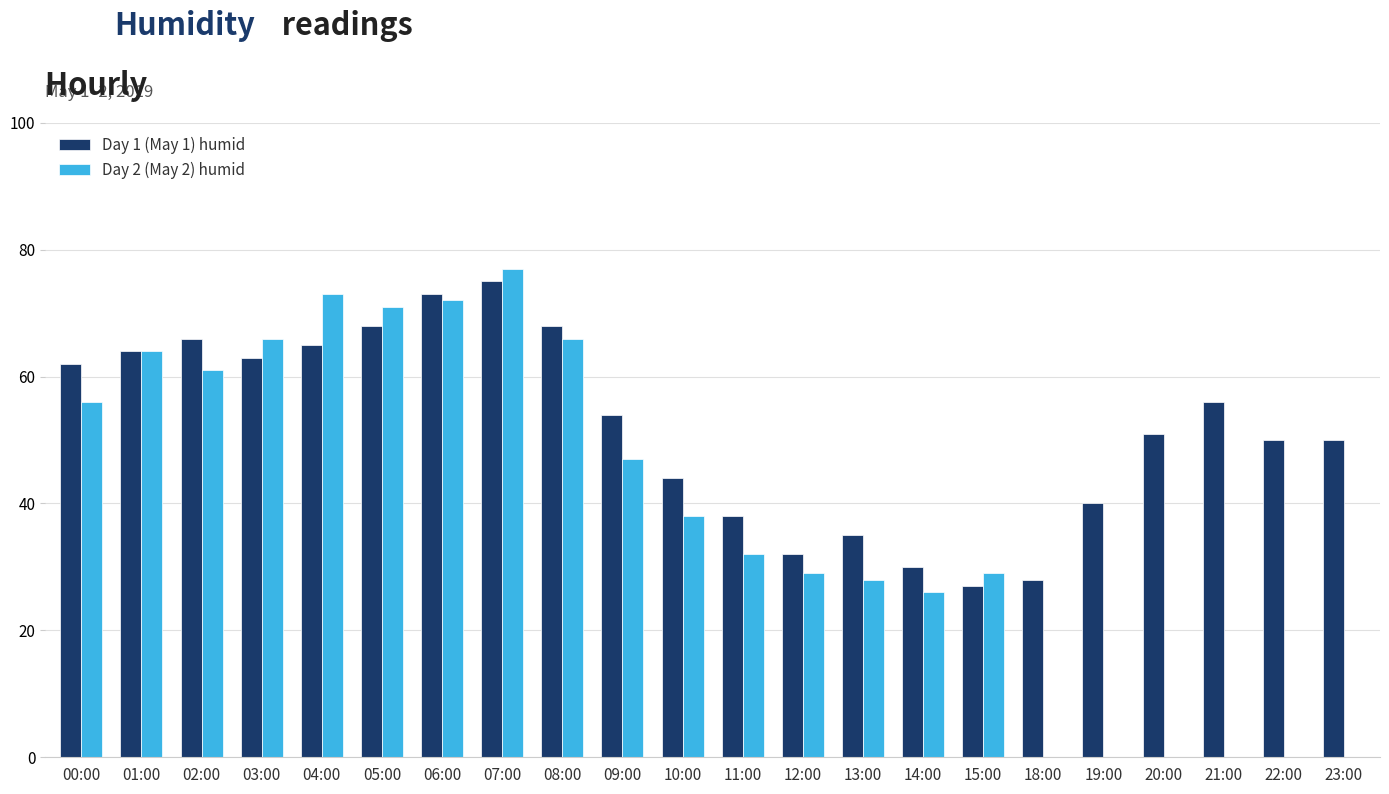

How many distinct data groups are displayed?

2